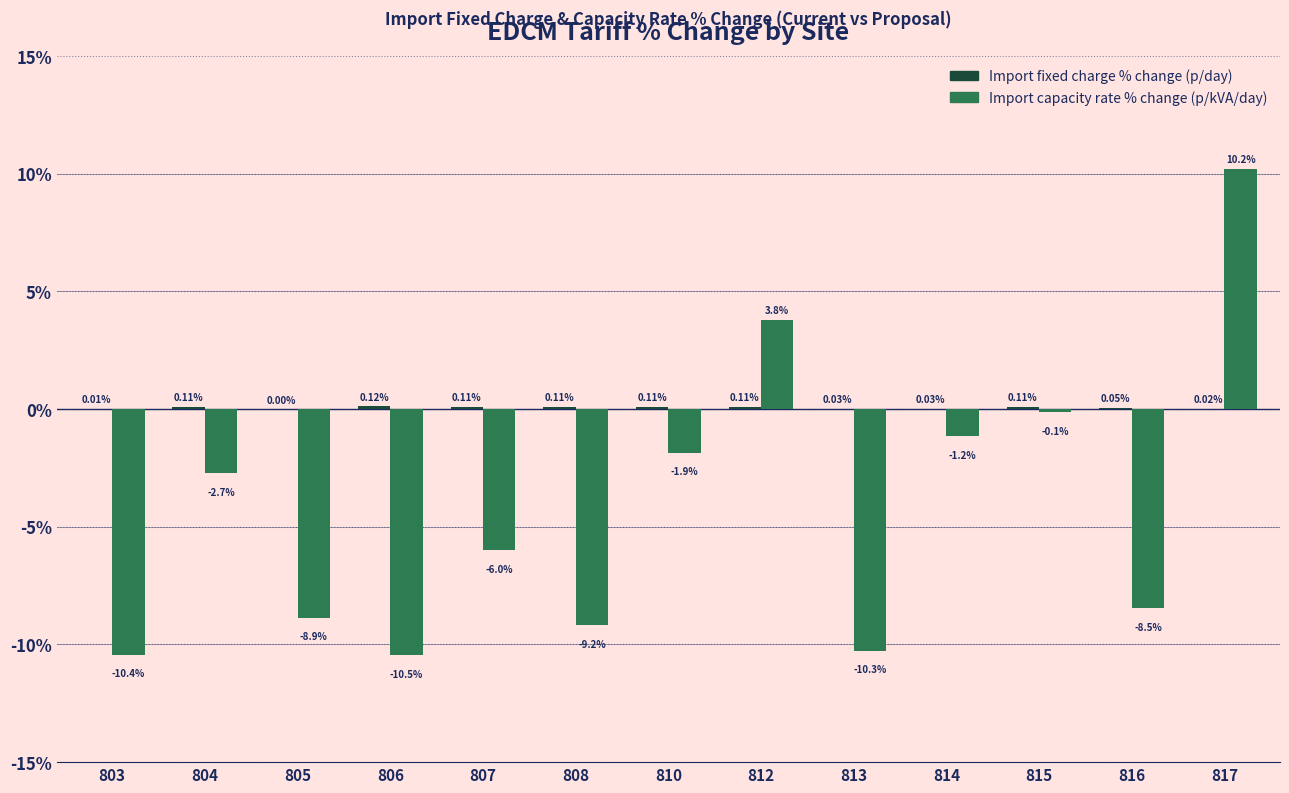

Which category has the lowest value across all series?

806